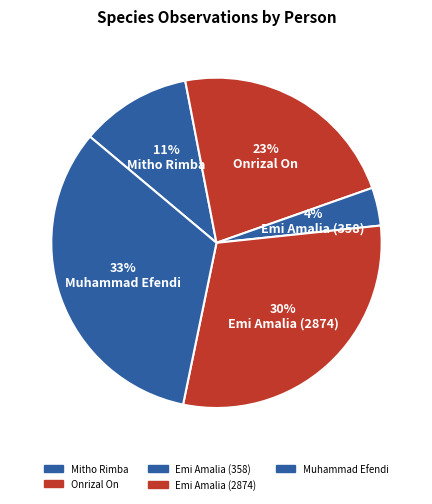

What portion of the pie excludes Mitho Rimba?

89.1%